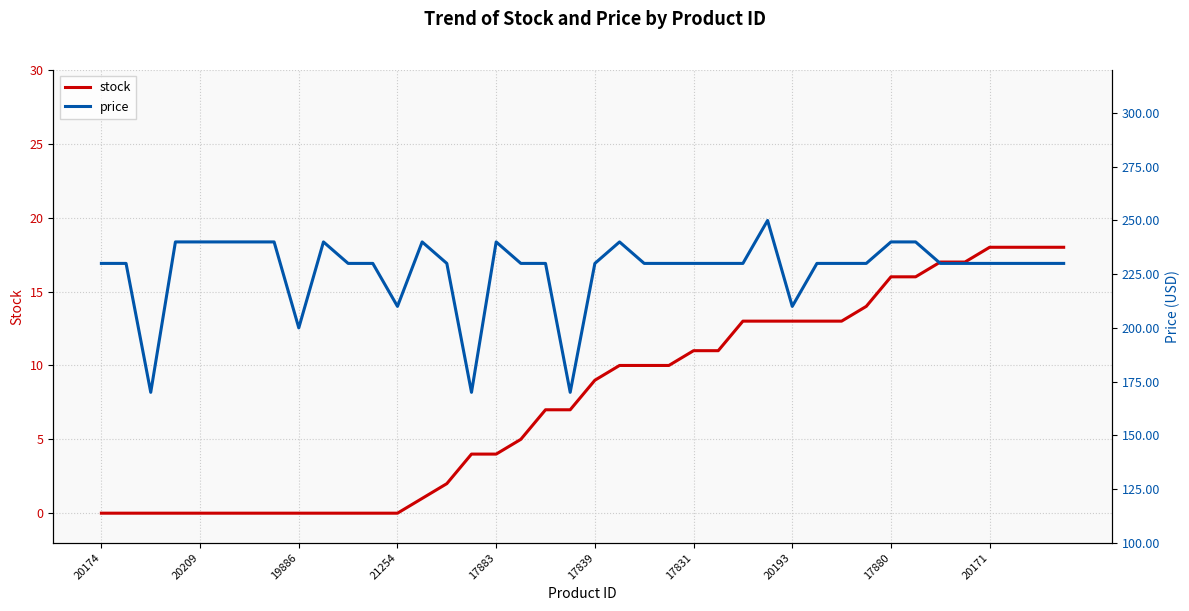

True or false: stock has a value of 0 at 19886.

True